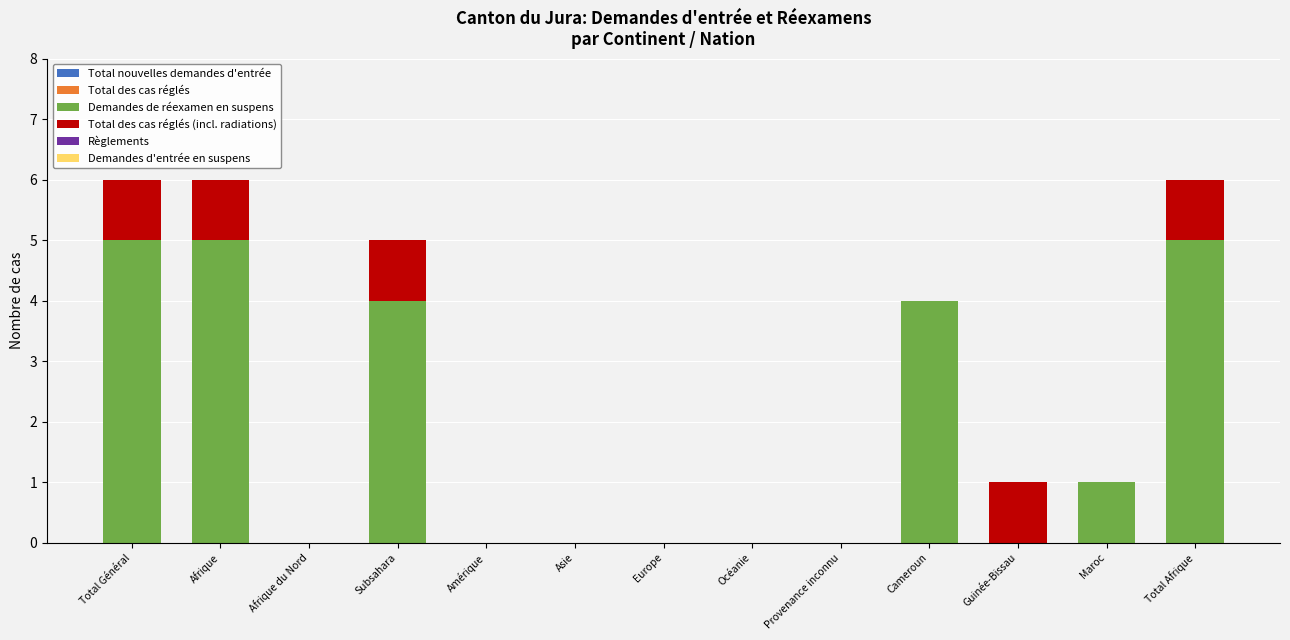

Is it true that Demandes de réexamen en suspens equals 1 at Maroc?

True